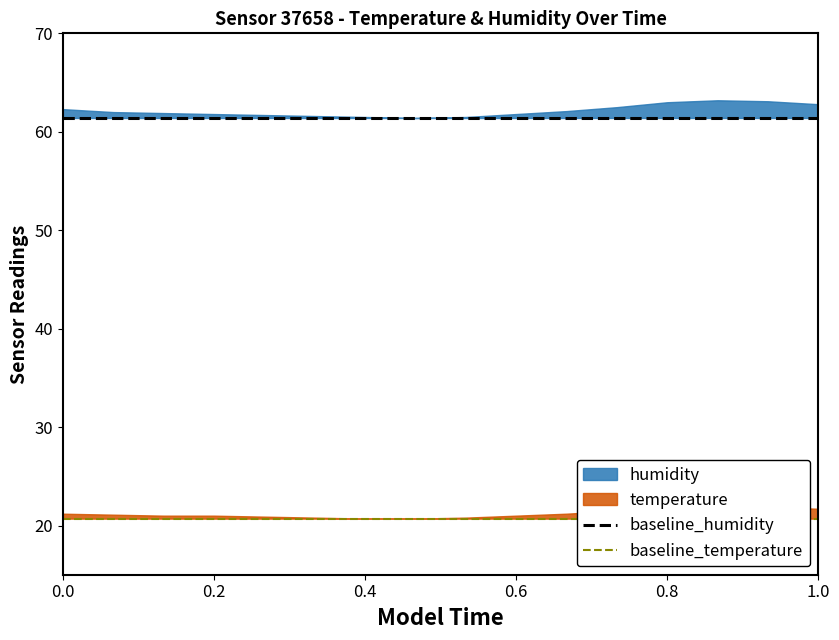

True or false: baseline_humidity and baseline_temperature cross at least once.

False